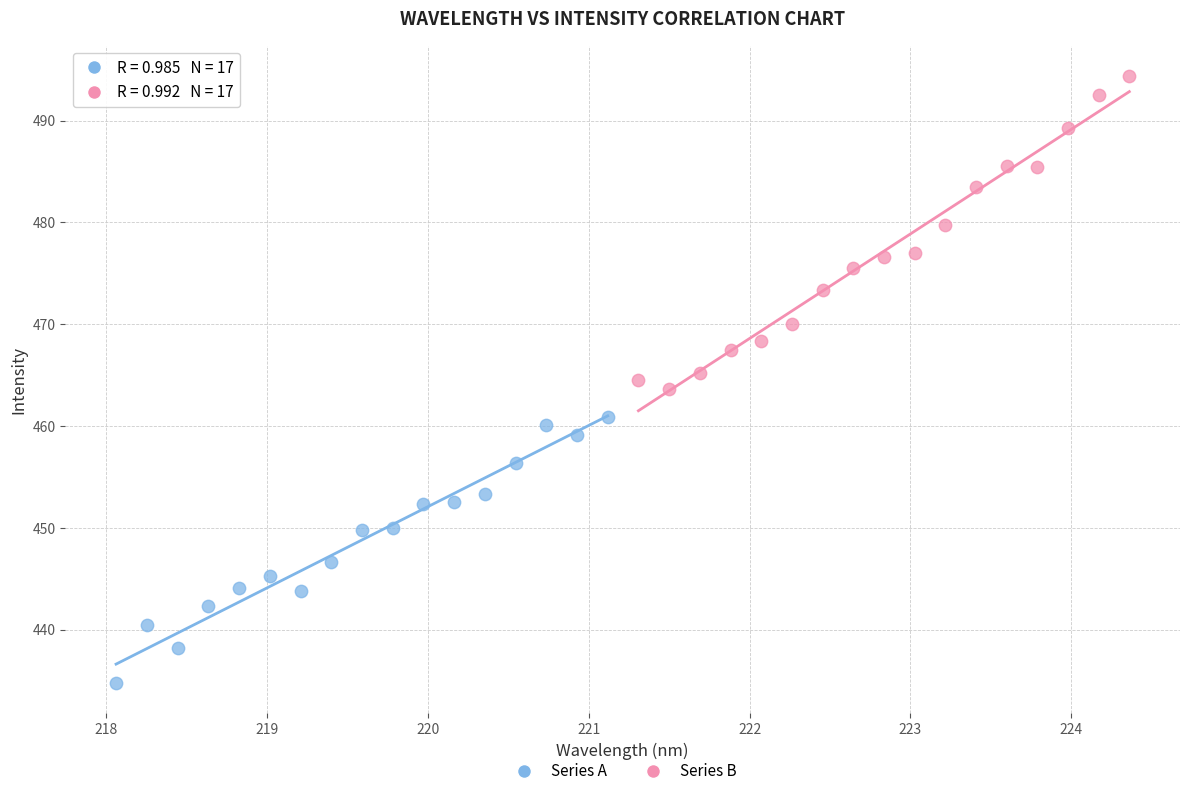

Which series contains the lowest Y value?

Series A